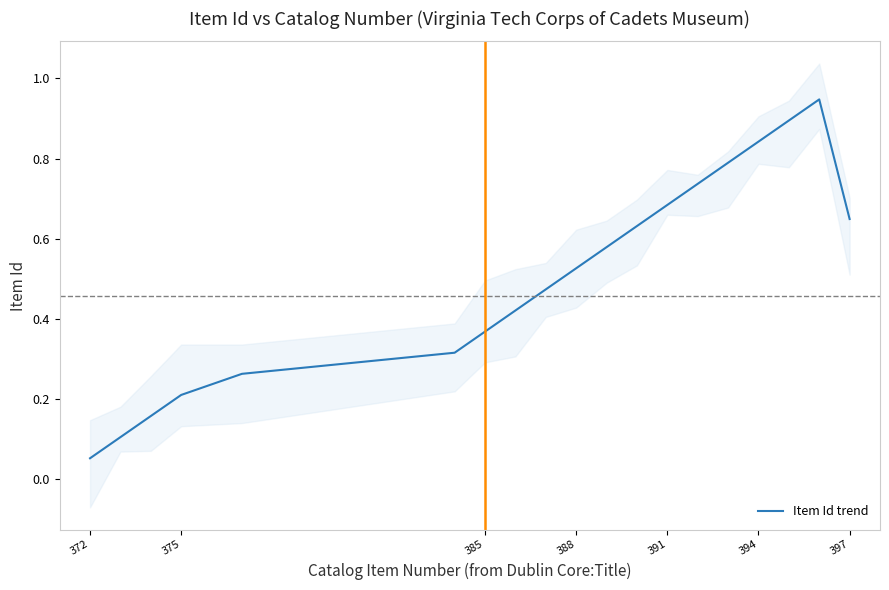

Where is Item Id trend nearest to the value 0?

372